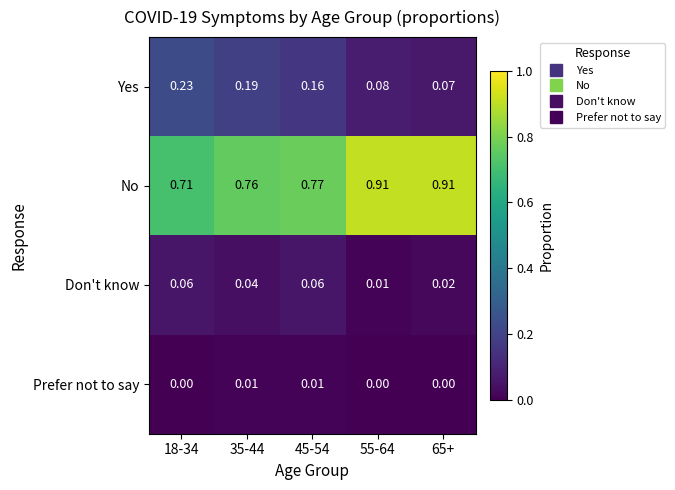

Which series has the widest spread of values?

No